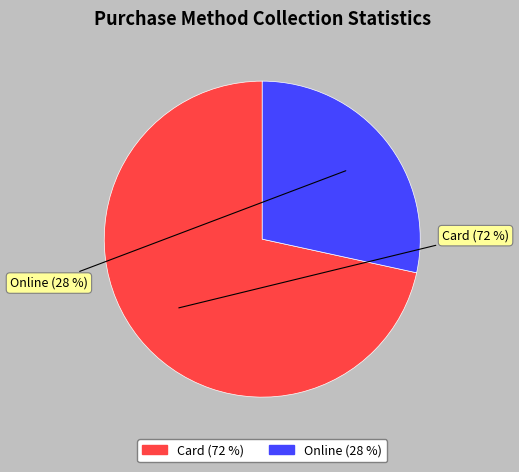

To the nearest percent, what is the combined percentage of Online and Card?

100%